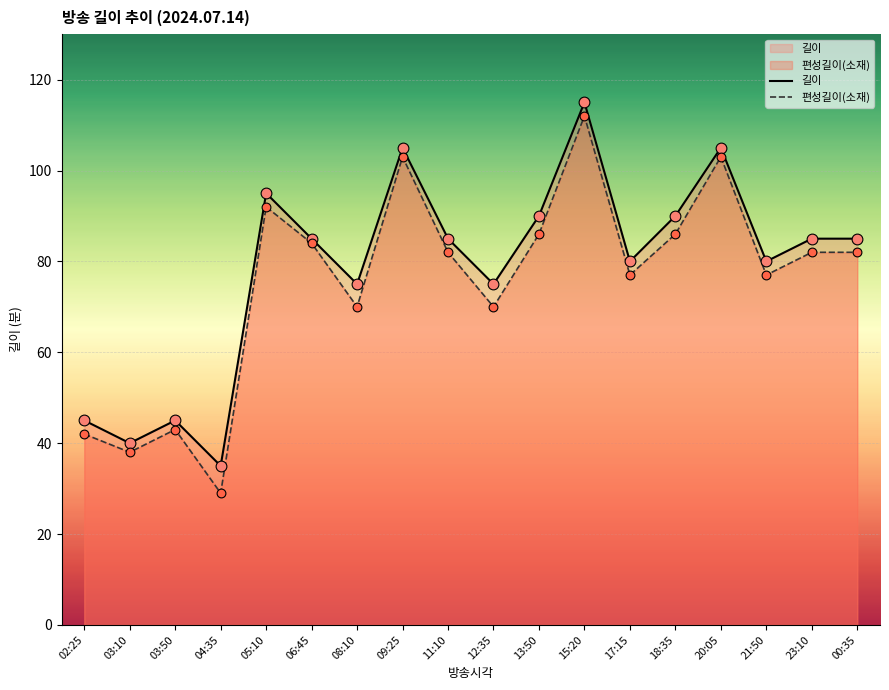

Which series contains the lowest Y value?

편성길이(소재)